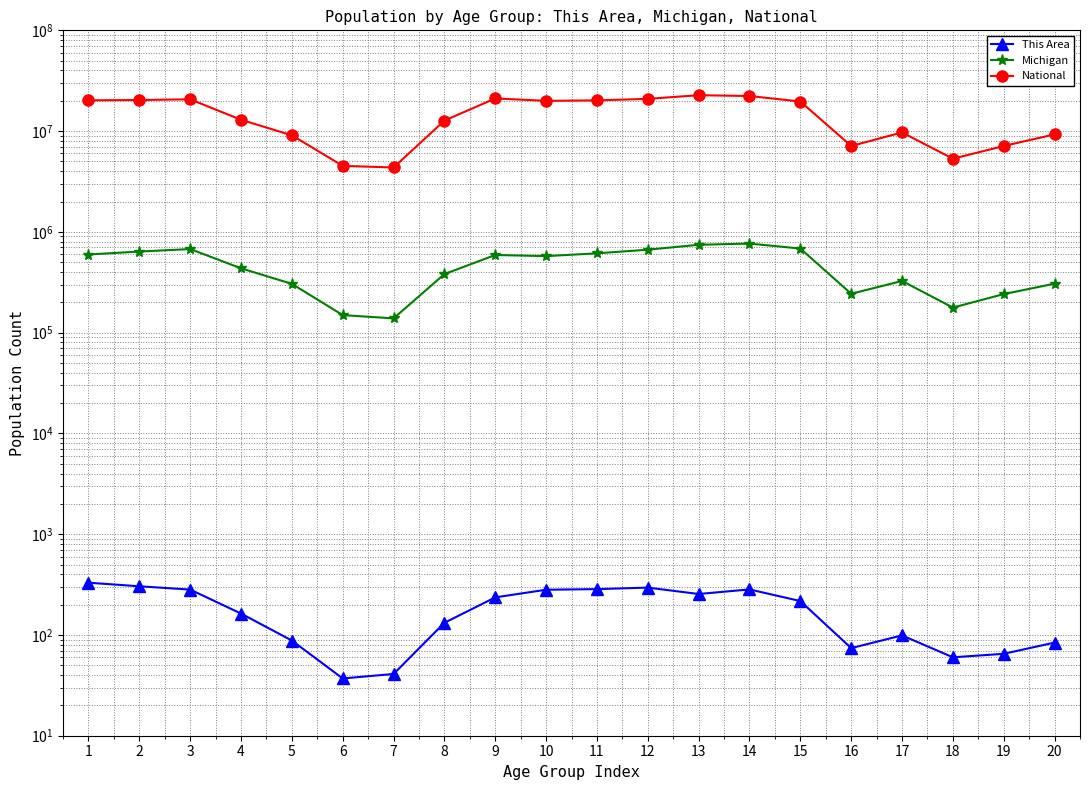

Reading left to right, list all the values displayed in this chart.

This Area: 330	304	282	163	88	37	41	132	236	281	285	295	255	283	217	74	99	60	65	84
Michigan: 596286	637784	675216	434782	304817	149350	138484	381238	589583	574566	612493	665481	744581	765452	683186	243067	325744	177313	241312	306084
National: 20201362	20348657	20677194	12954254	9086089	4519129	4354294	12712576	21101849	19962099	20179642	20890964	22708591	22298125	19664805	7113727	9704197	5319902	7115361	9278166